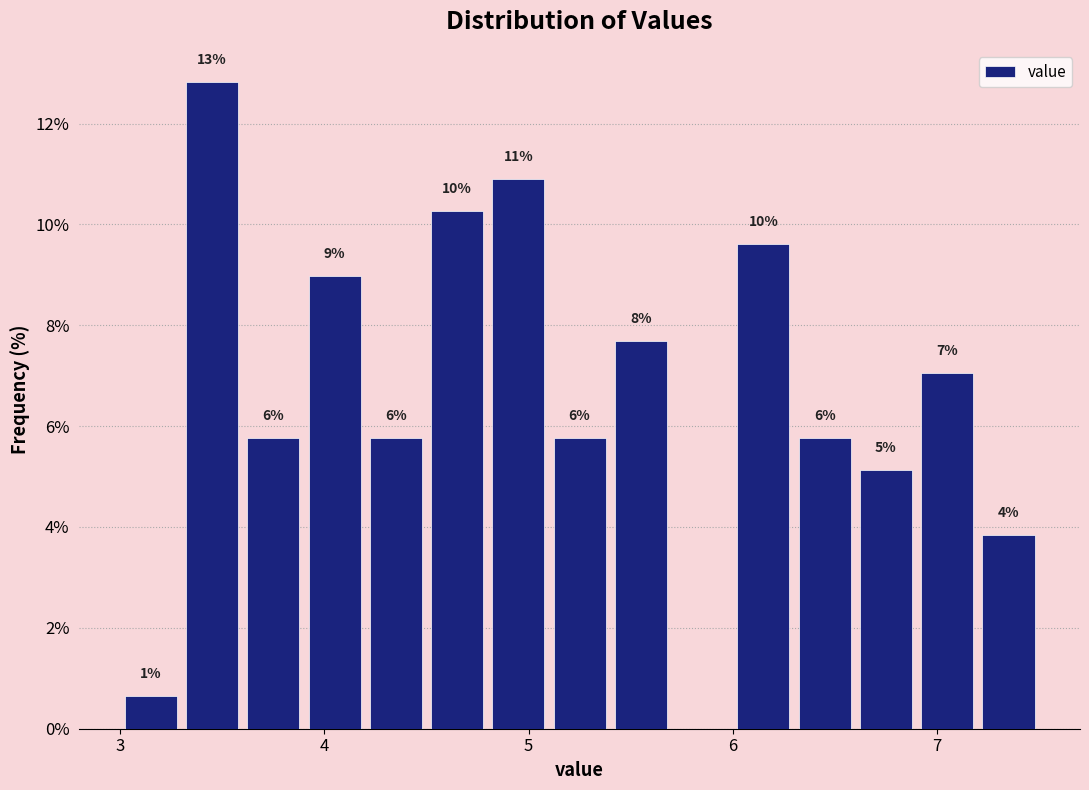

Around what value on the x-axis is the tallest bar? Give the approximate position of its centre, as read against the axis.

3.5